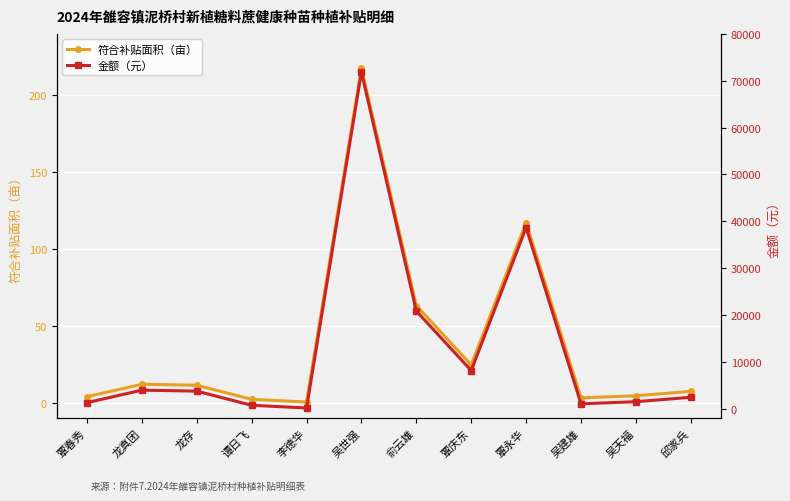

True or false: 金额（元） and 符合补贴面积（亩） cross at least once.

False